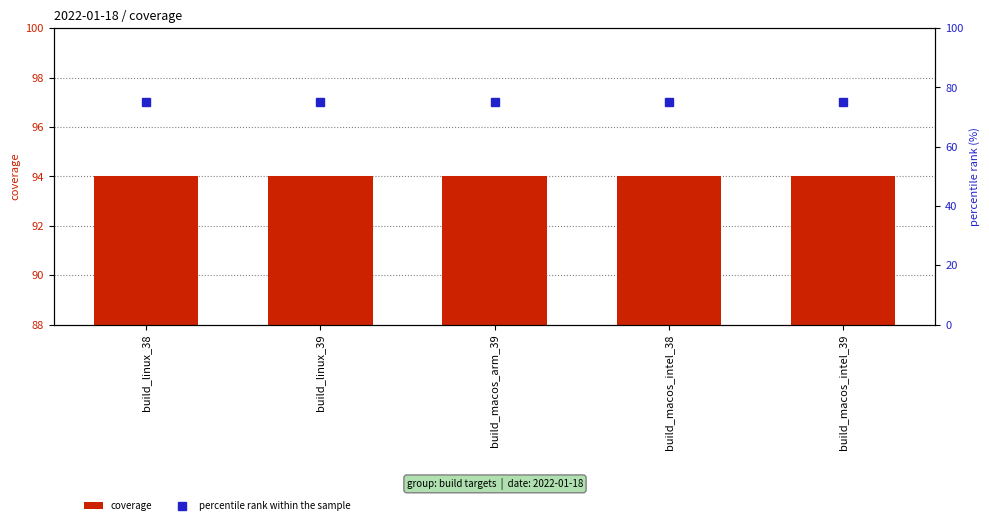

Rank the series at build_macos_intel_38 from lowest to highest value.

percentile rank within the sample, coverage